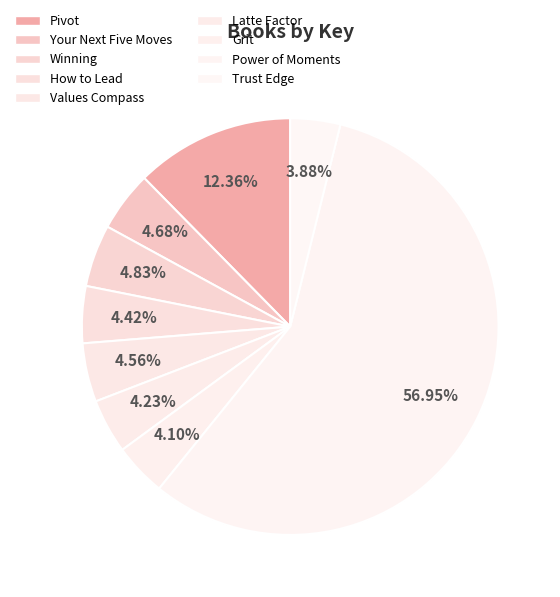

To the nearest percent, what is the average slice percentage?

11%